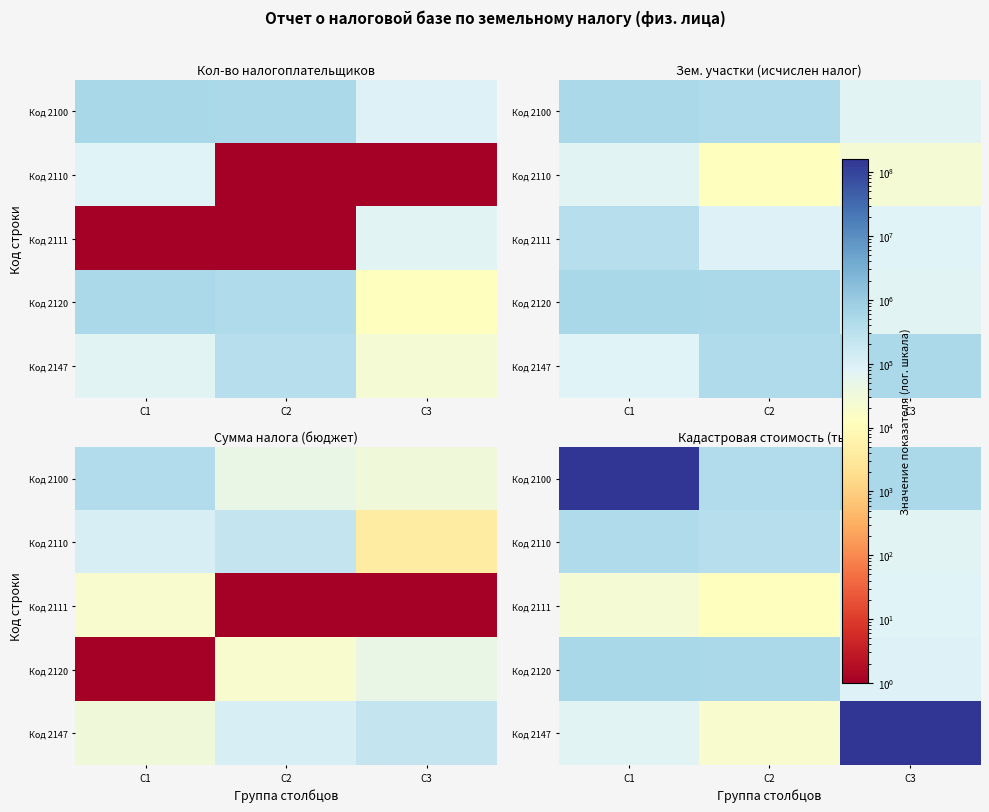

At how many categories does at least one series exceed 1407846?

2